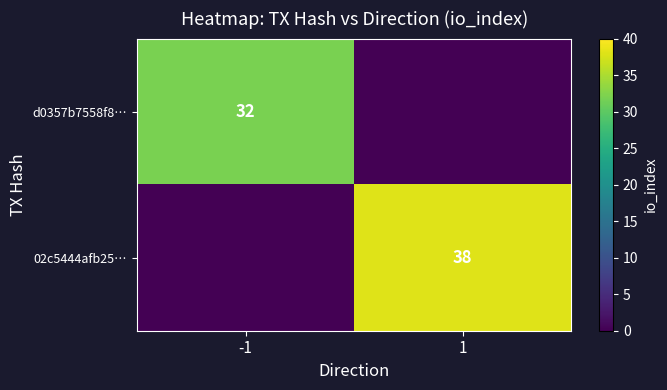

Is the value of 02c5444afb25… at 1 greater than the value of d0357b7558f8… at -1?

Yes